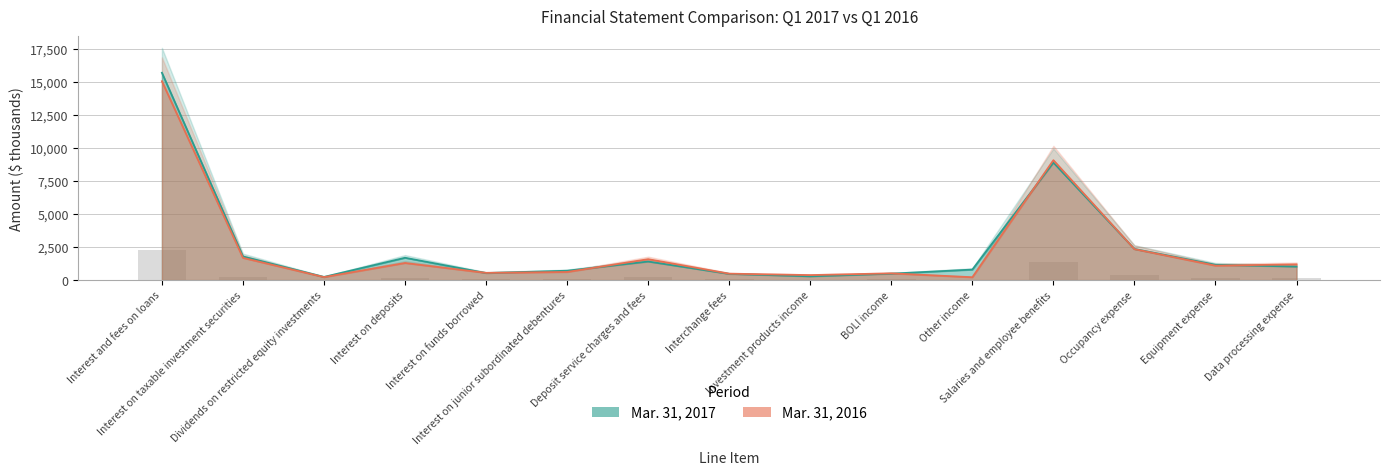

Reading right to left, transcribe all the data shown in this chart.

Mar. 31, 2017: 1019	1157	2350	8882	794	484	284	467	1402	707	531	1686	238	1785	15673
Mar. 31, 2016: 1188	1090	2339	9063	215	508	377	484	1580	612	544	1292	223	1680	15031